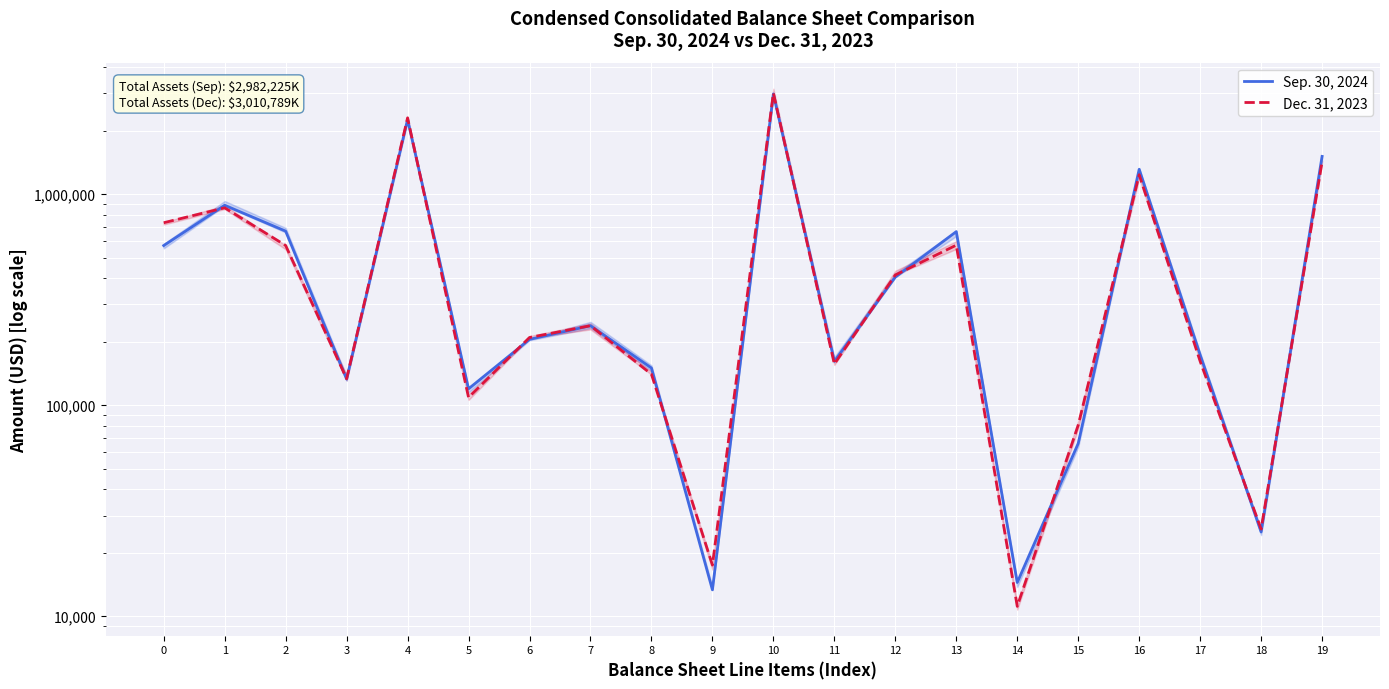

What is the value of the Dec. 31, 2023 point at the 19th from the left?

25887